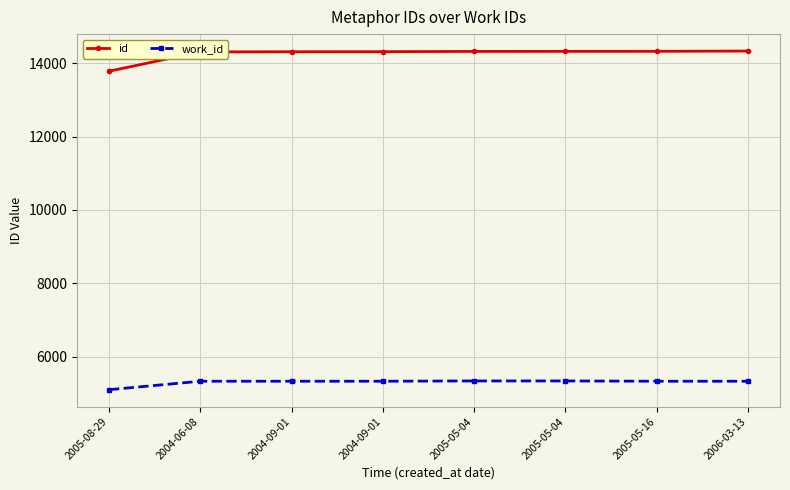

What are all the series names shown in the legend?

id, work_id